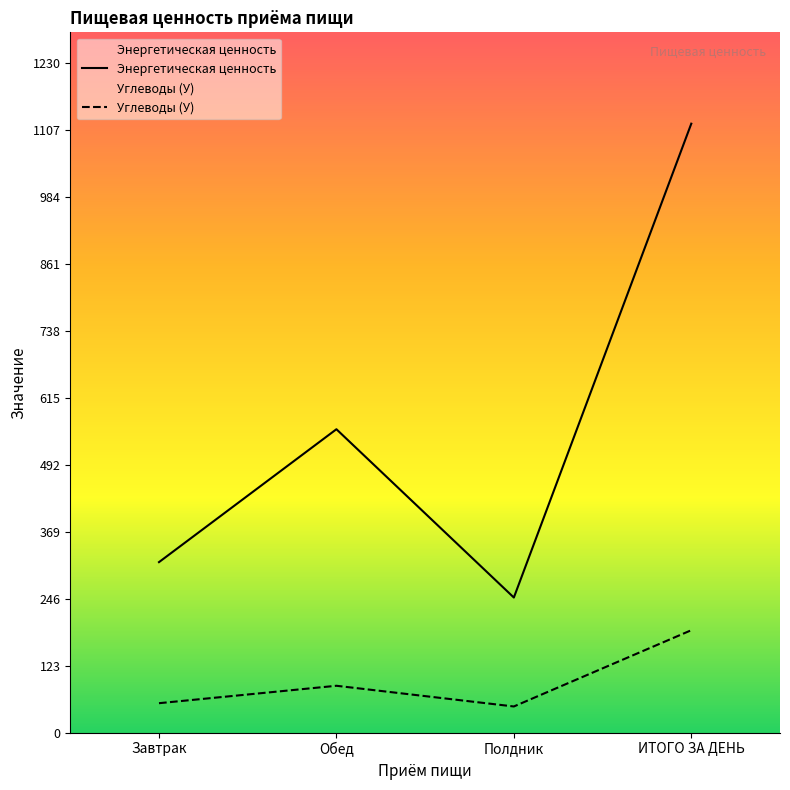

At which category does Энергетическая ценность reach its first local peak?

Обед